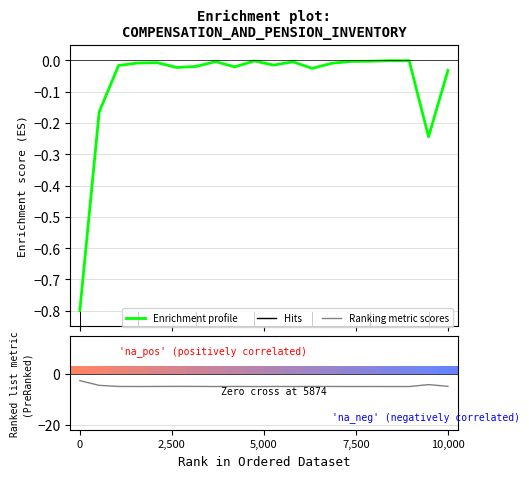

What position from the right is 13?

7